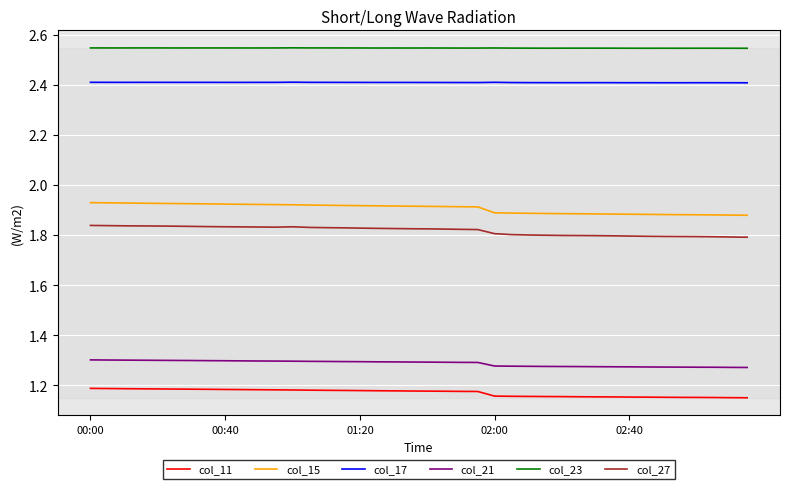

Rank the series by their maximum value, from lowest to highest.

col_11, col_21, col_27, col_15, col_17, col_23